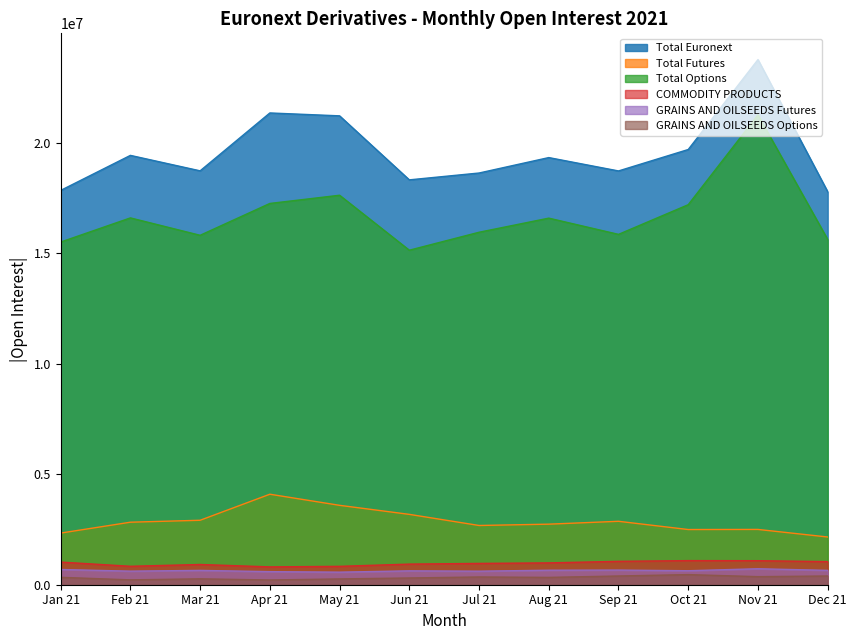

How many lines are shown in the chart?

6